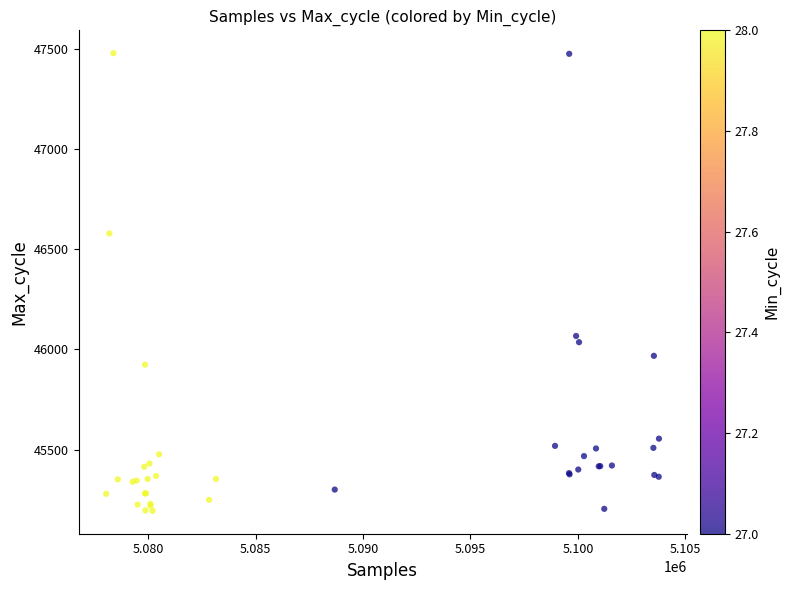

What Y value in the scatter plot is closest to 46336?

46578